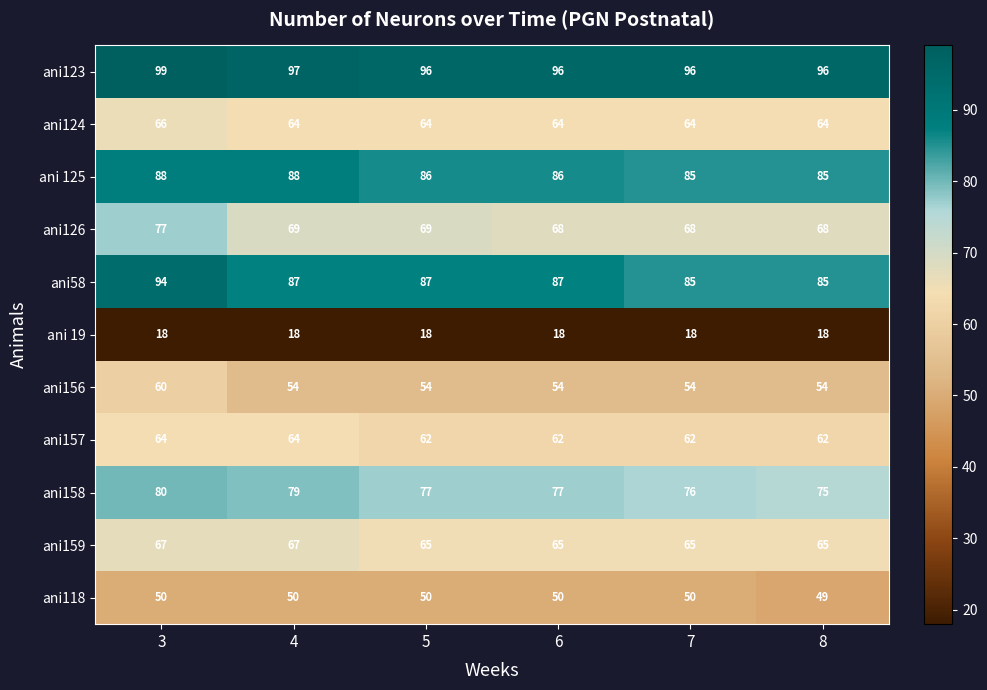

What is the maximum value shown in the chart?

99